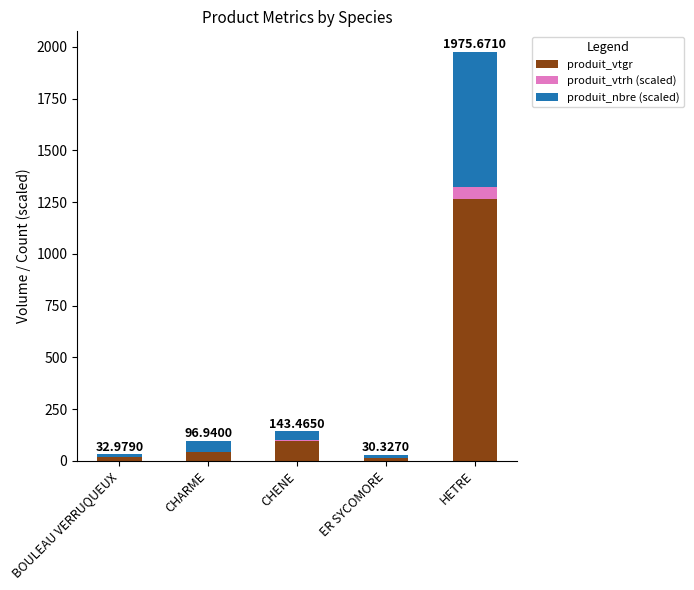

At which category is the sum across all series the highest?

HETRE